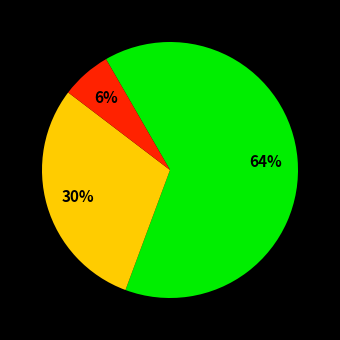

Is there any slice that represents more than half of the pie?

Yes